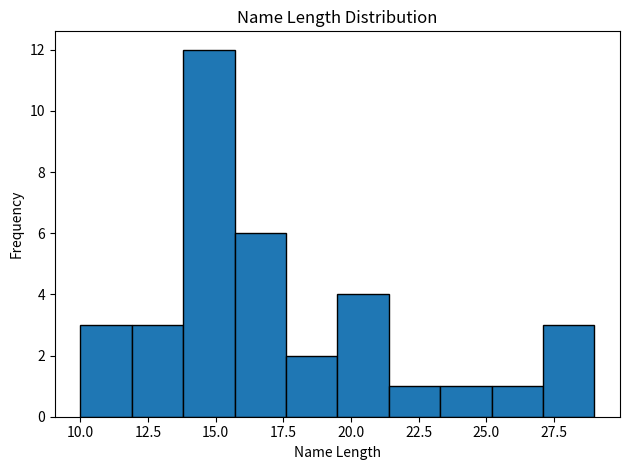

Around what value on the x-axis is the tallest bar? Give the approximate position of its centre, as read against the axis.

15.0